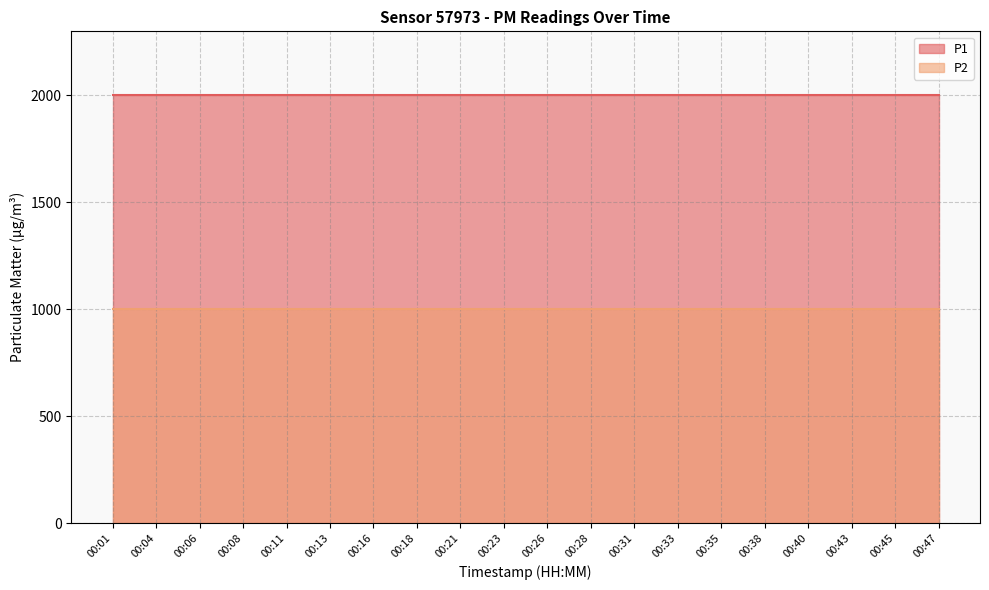

At which category does the chart reach its minimum across all series?

00:01